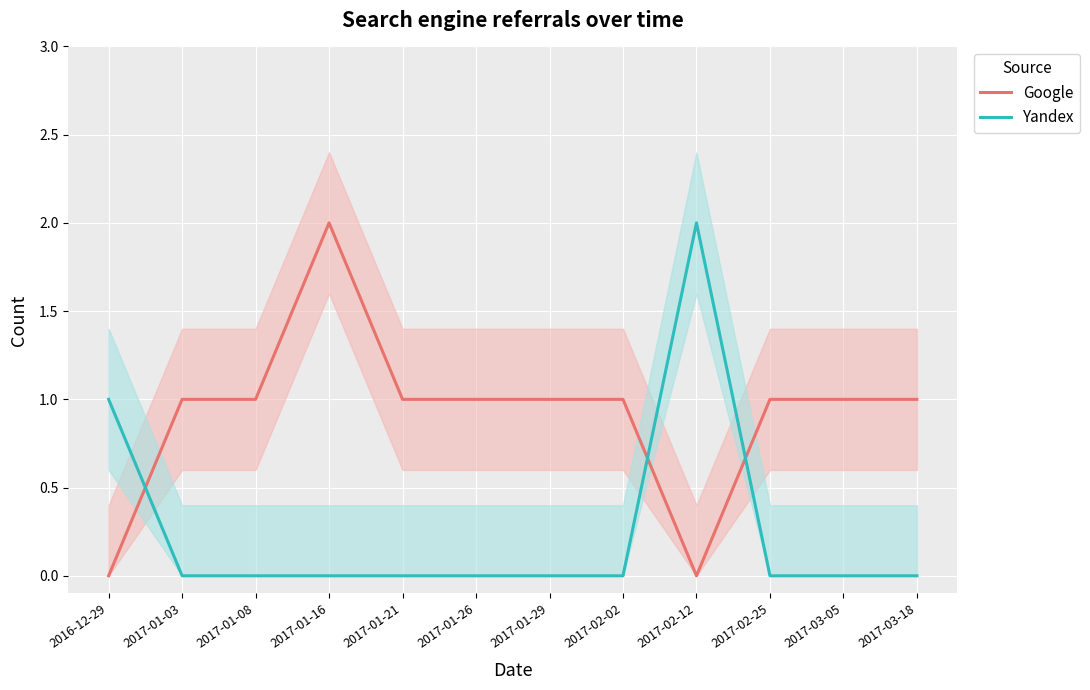

What is the difference between the highest and lowest values at 2017-01-08?

1